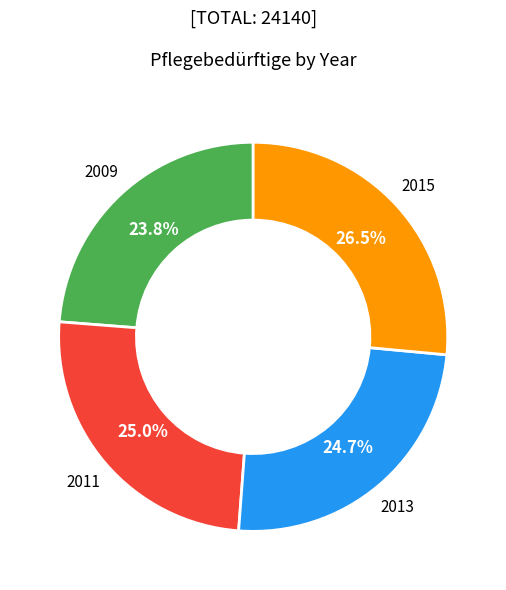

How many slices are in this pie chart?

4